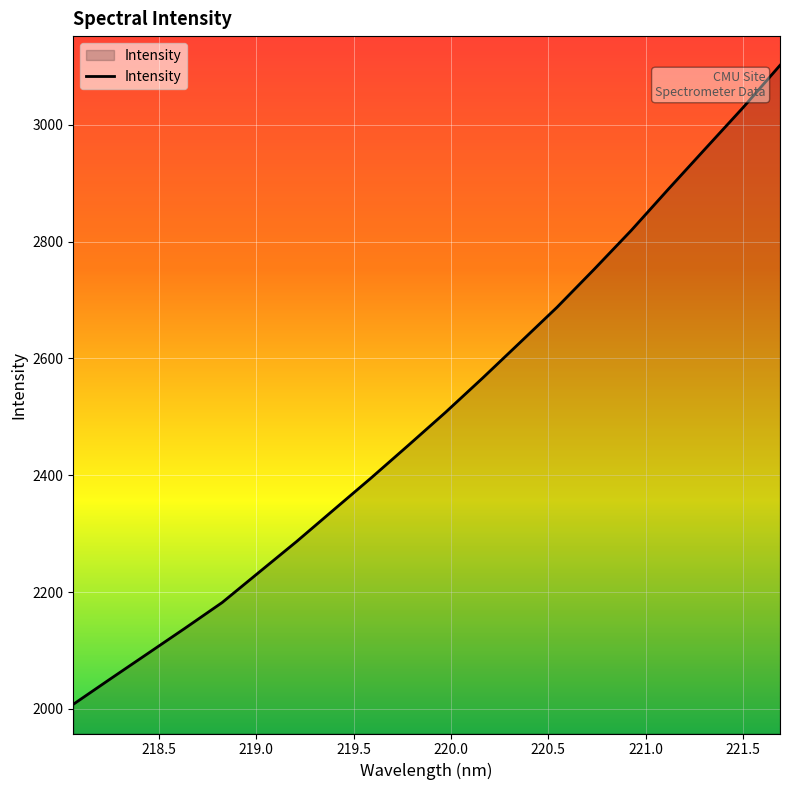

What is the maximum value shown in the chart?

3101.8